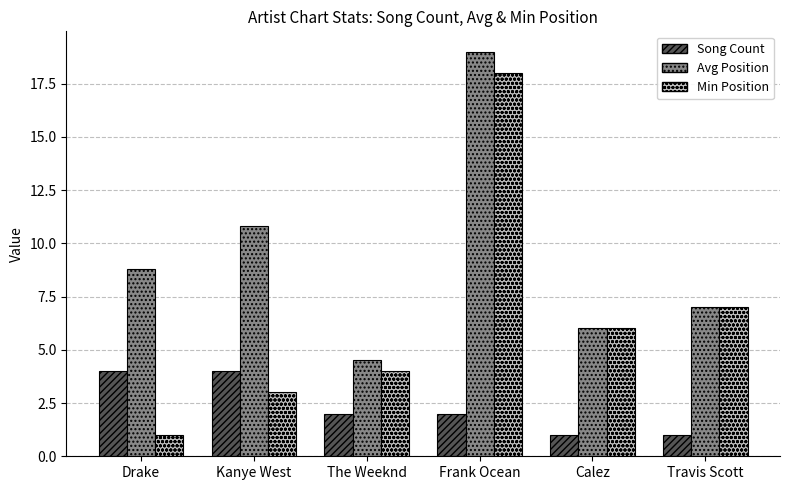

Reading left to right, what are all the values shown in this chart?

Song Count: 4.0	4.0	2.0	2.0	1.0	1.0
Avg Position: 8.8	10.8	4.5	19.0	6.0	7.0
Min Position: 1.0	3.0	4.0	18.0	6.0	7.0